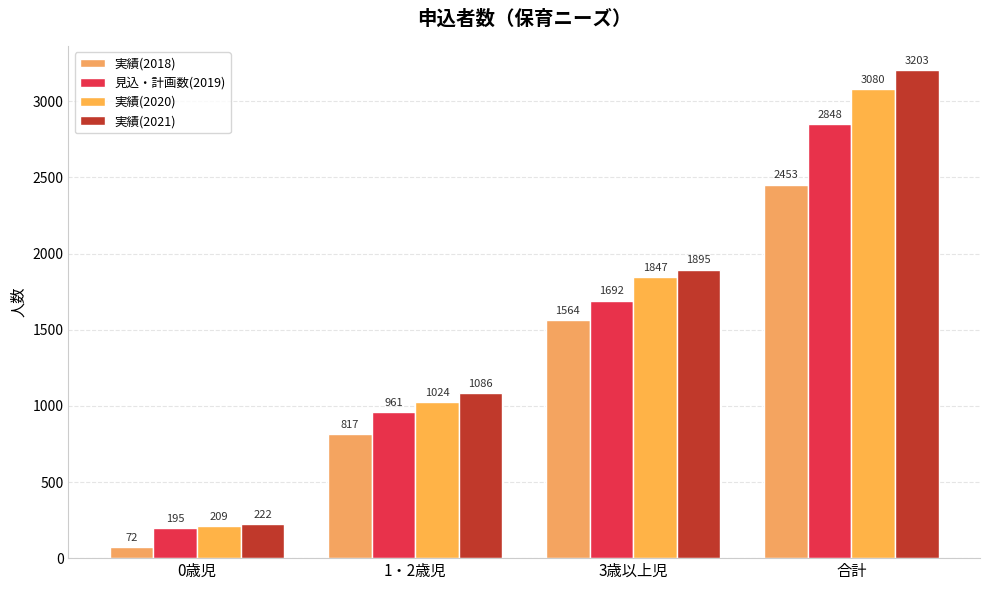

Between 0歳児 and 1・2歳児, which series saw the biggest shift?

実績(2021)